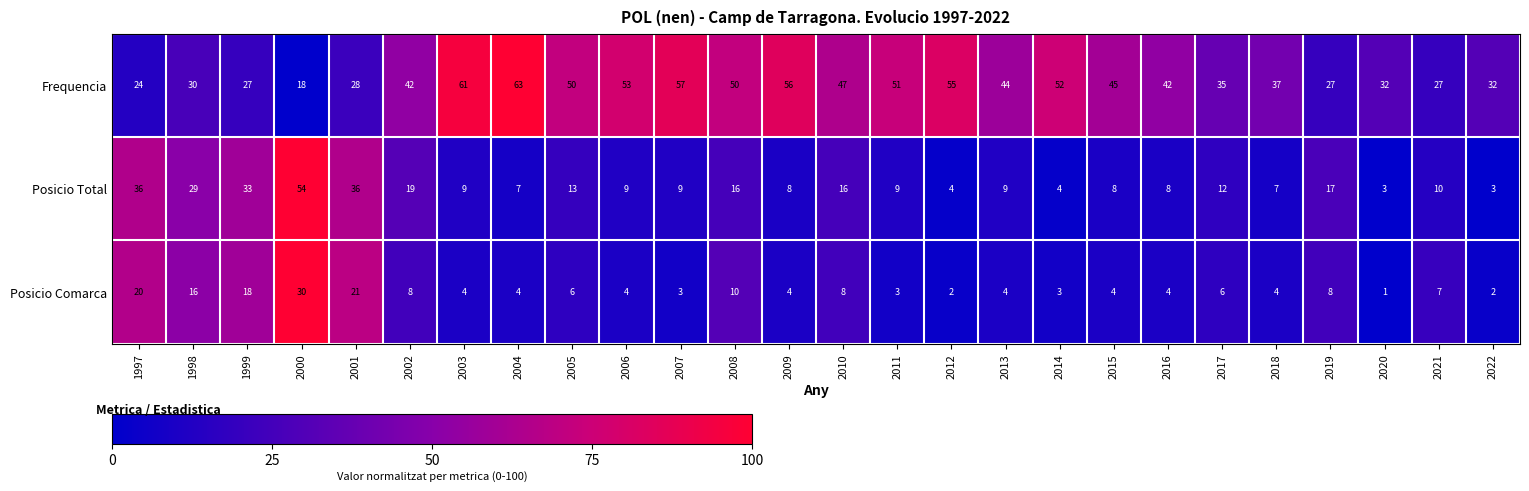

What is the sum of all Frequencia values?

1085